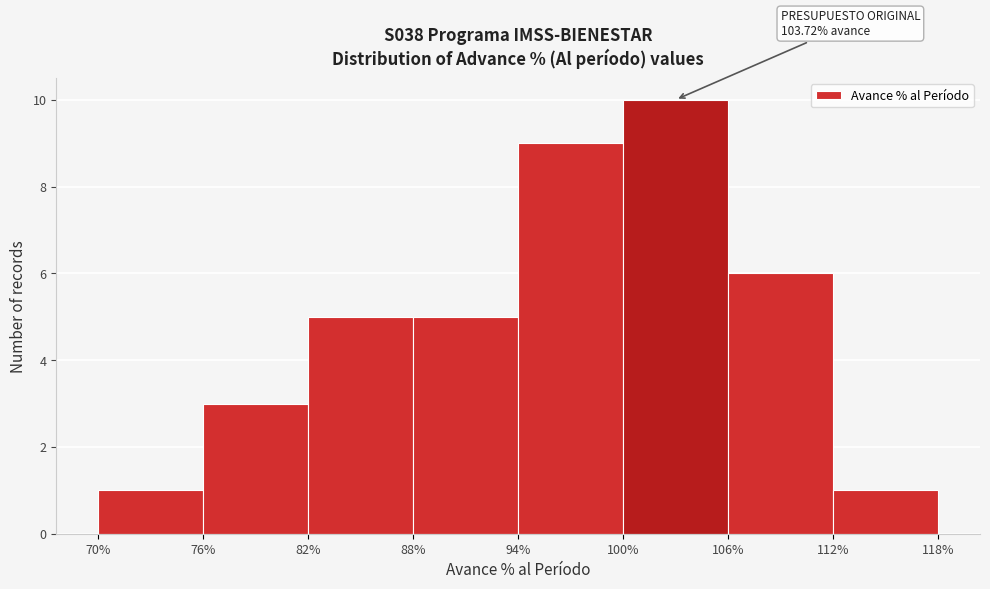

Over which range of the x-axis is the bar tallest?

100% to 106%